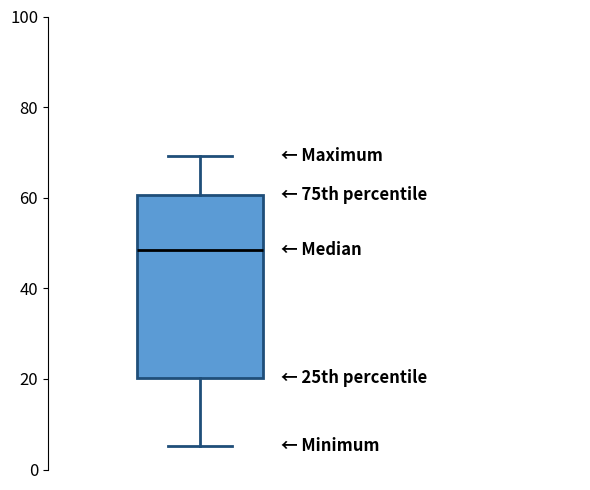

Where is the lower edge of the box on the y-axis? The values are not printed on the chart, so give them approximately, as read against the axis.

20